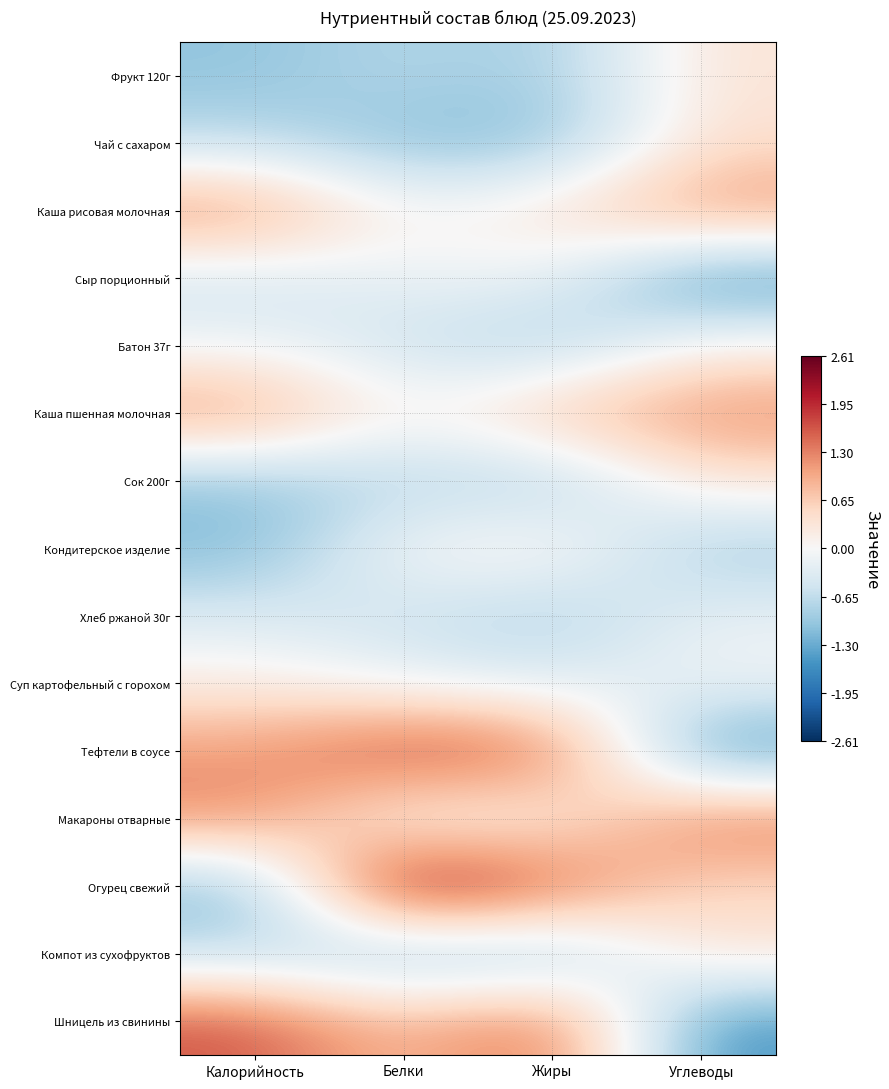

Which has a higher value, Калорийность or Углеводы?

Углеводы